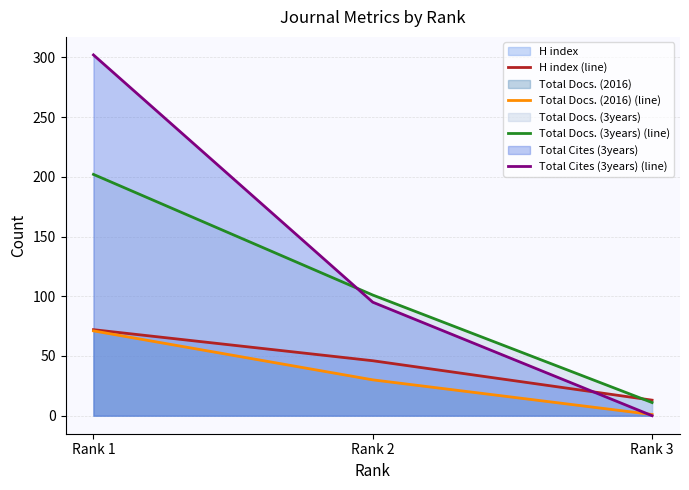

What is the average value of the Total Docs. (2016) (line) series?

34